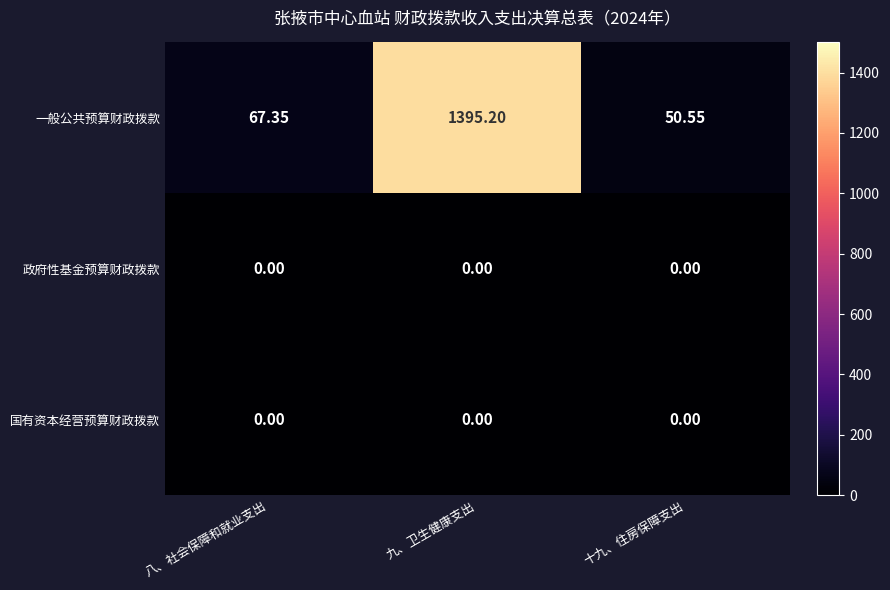

Is the value of 一般公共预算财政拨款 at 十九、住房保障支出 greater than the value of 政府性基金预算财政拨款 at 十九、住房保障支出?

Yes